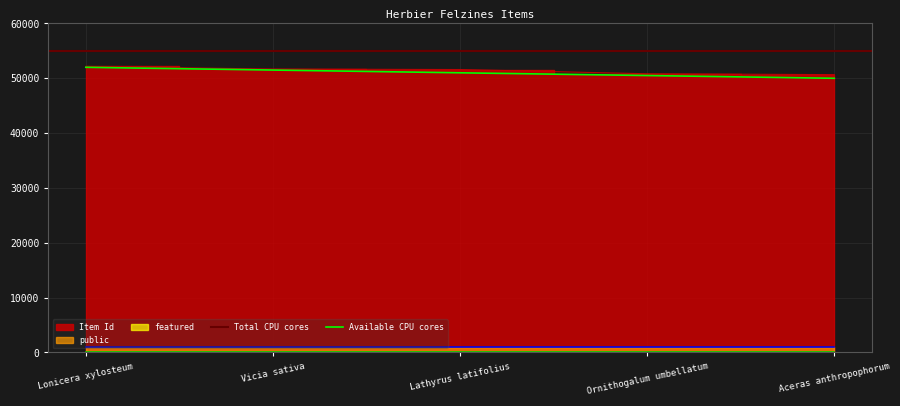

The Available CPU cores series shows 50000 at Aceras anthropophorum. True or false?

True